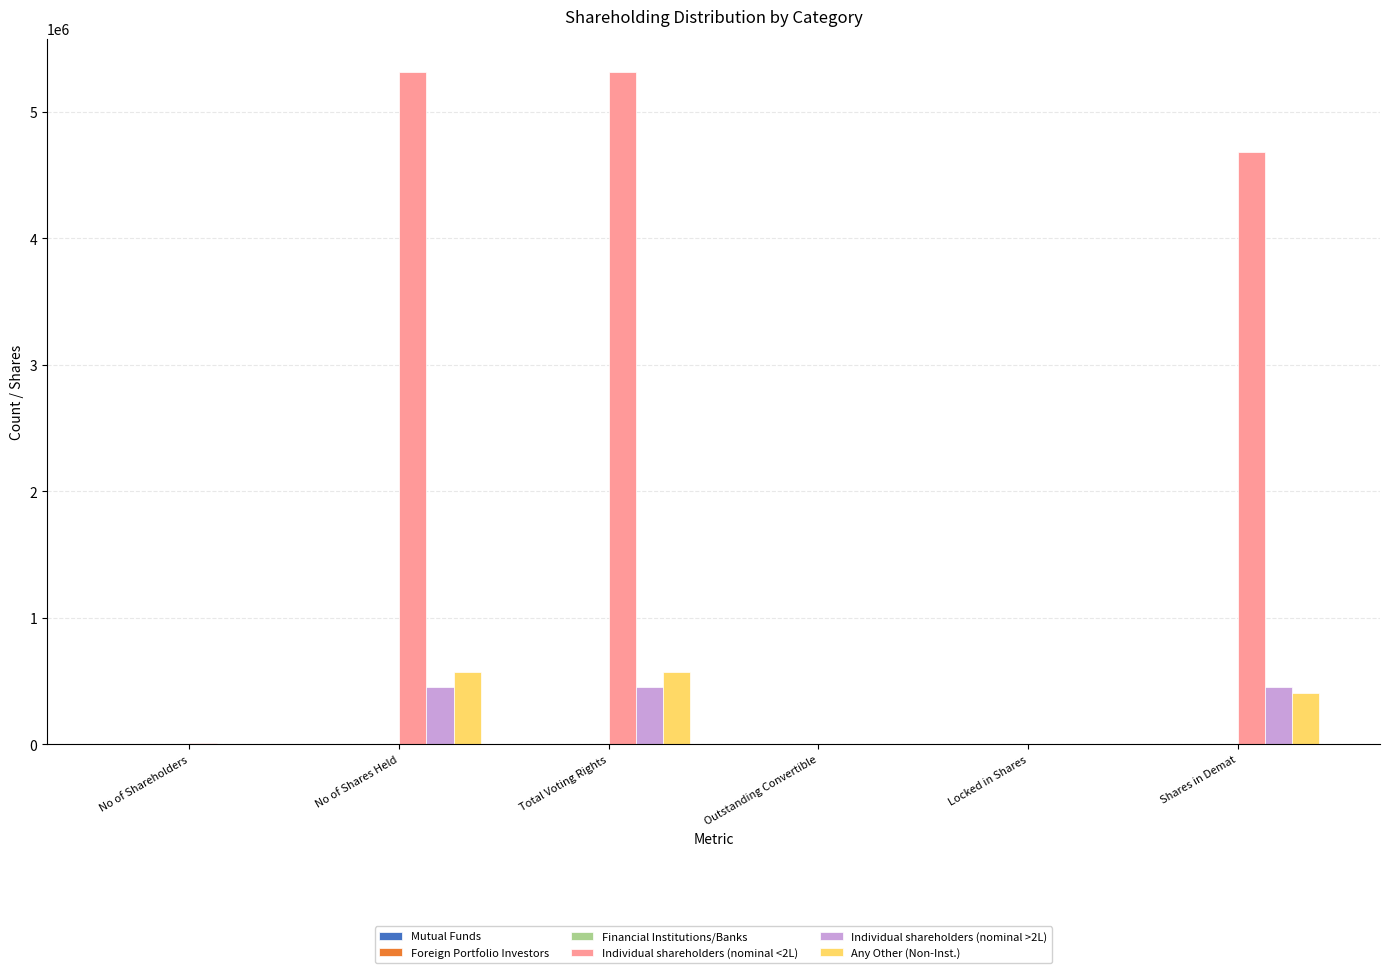

Where is Any Other (Non-Inst.) nearest to the value 286163?

Shares in Demat